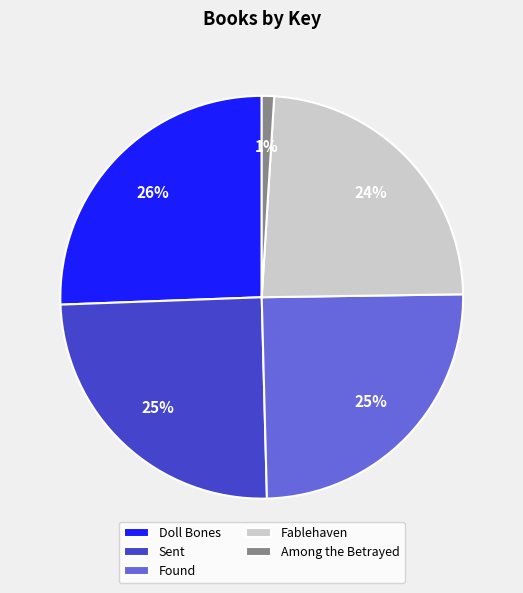

Does any single category account for the majority?

No